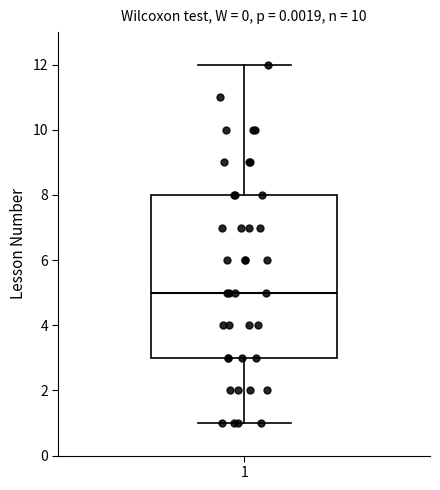

Read this box plot against the y-axis: the position of the median line, the range covered by the box, and the ends of both whiskers. The values are not printed on the chart, so give them approximately, as read against the axis.

median 5, box 3 to 8, whiskers 1 to 12